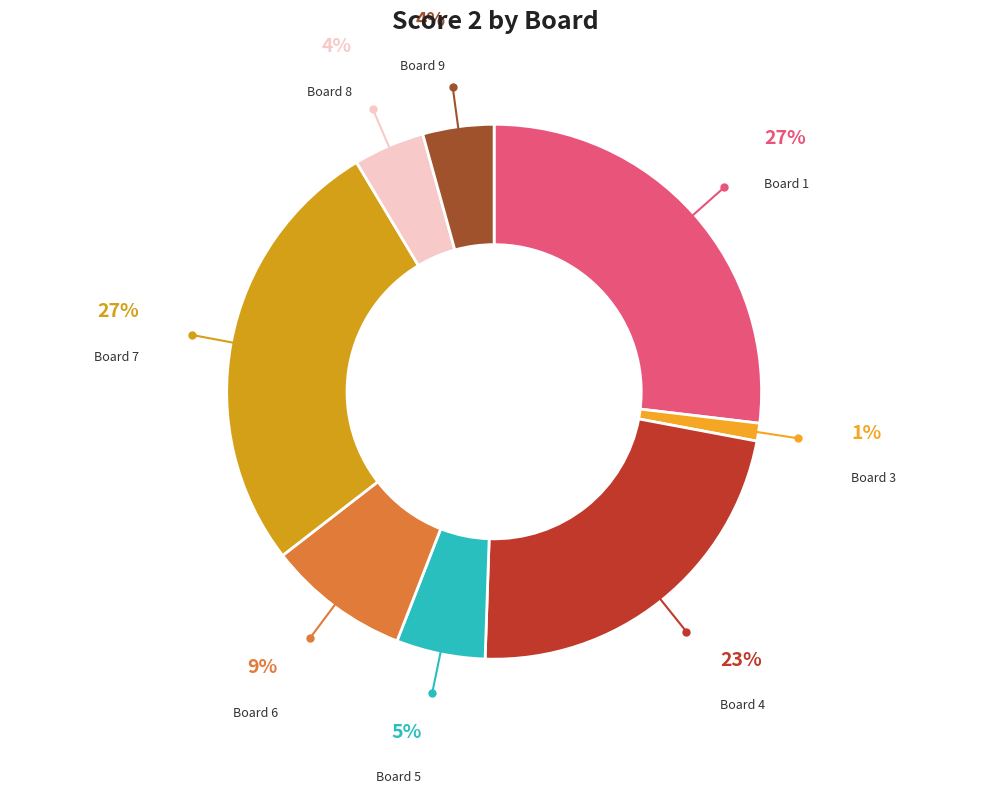

Which category has the biggest portion of the pie?

Board 1